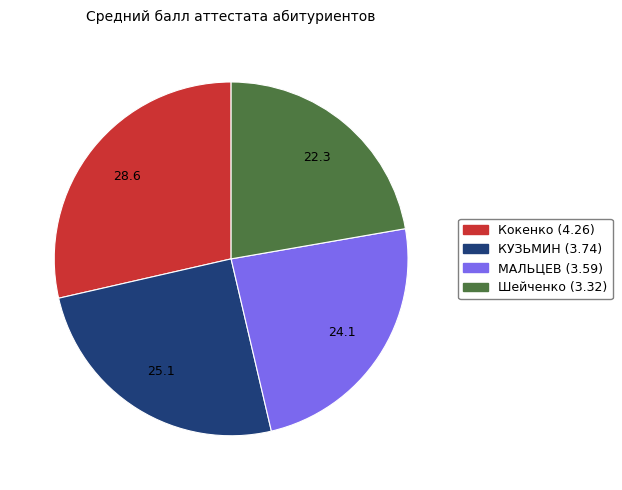

How many segments does this pie chart have?

4